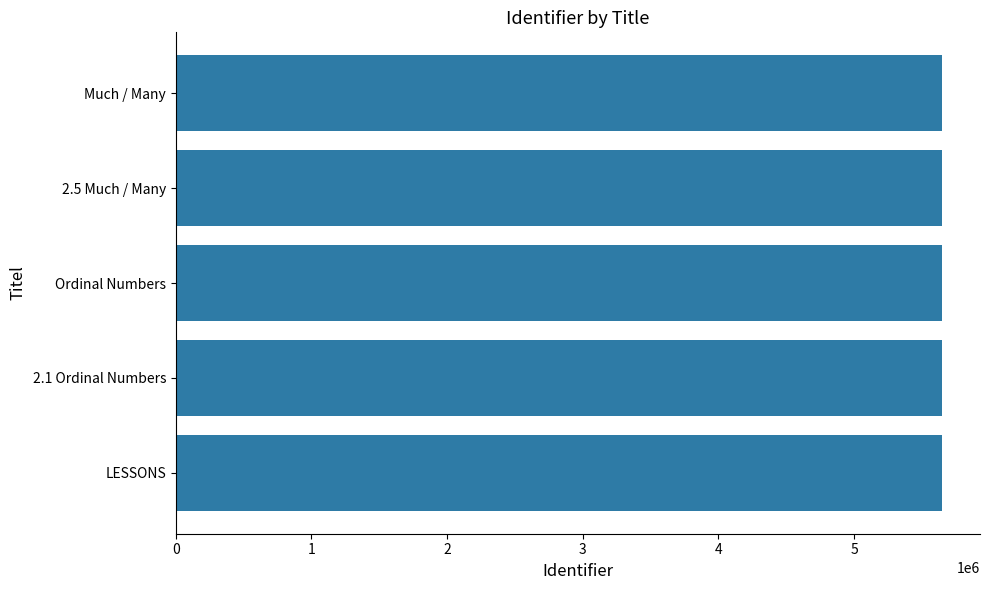

The chart shows a value of 9243130 at Much / Many. True or false?

False